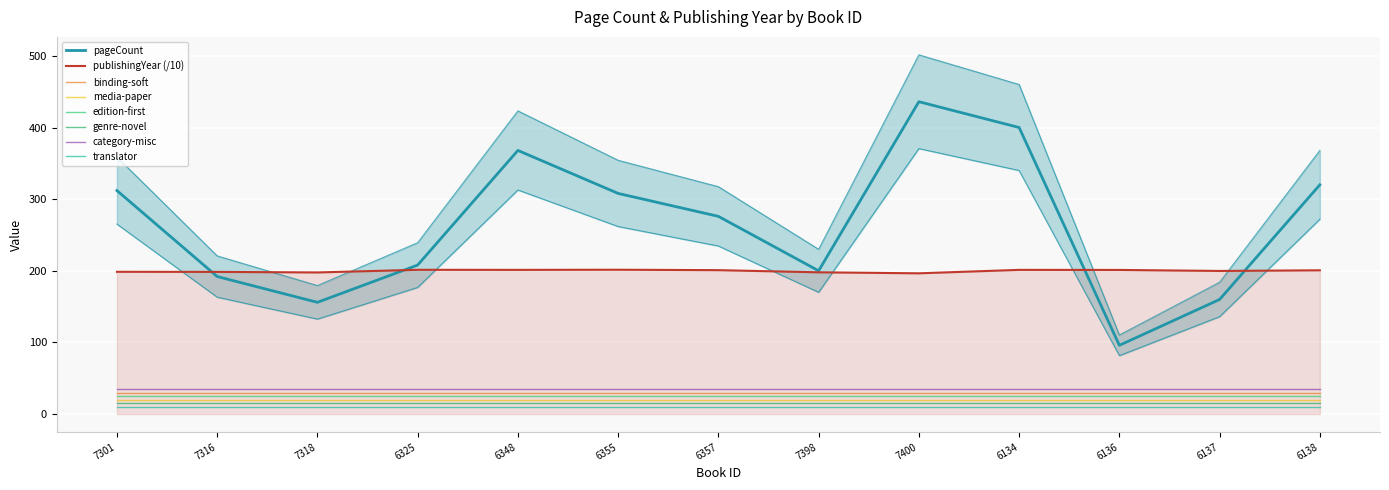

What position from the left is 7301?

1